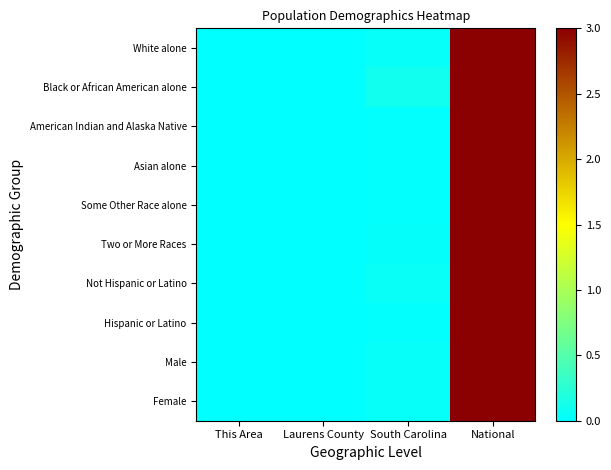

Reading right to left, extract all data points from this chart.

White alone: National=3.0	South Carolina=0.0	Laurens County=0.0	This Area=0.0
Black or African American alone: National=3.0	South Carolina=0.1	Laurens County=0.0	This Area=0.0
American Indian and Alaska Native: National=3.0	South Carolina=0.0	Laurens County=0.0	This Area=0.0
Asian alone: National=3.0	South Carolina=0.0	Laurens County=0.0	This Area=0.0
Some Other Race alone: National=3.0	South Carolina=0.0	Laurens County=0.0	This Area=0.0
Two or More Races: National=3.0	South Carolina=0.0	Laurens County=0.0	This Area=0.0
Not Hispanic or Latino: National=3.0	South Carolina=0.1	Laurens County=0.0	This Area=0.0
Hispanic or Latino: National=3.0	South Carolina=0.0	Laurens County=0.0	This Area=0.0
Male: National=3.0	South Carolina=0.0	Laurens County=0.0	This Area=0.0
Female: National=3.0	South Carolina=0.0	Laurens County=0.0	This Area=0.0